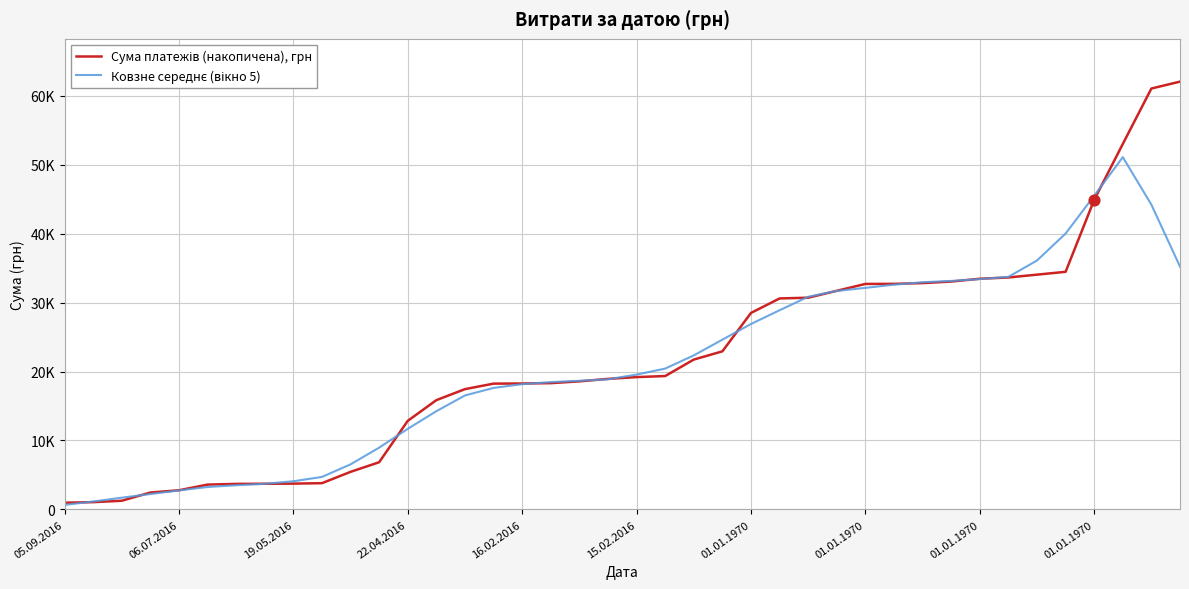

Is this an area chart (filled region under the line)?

No